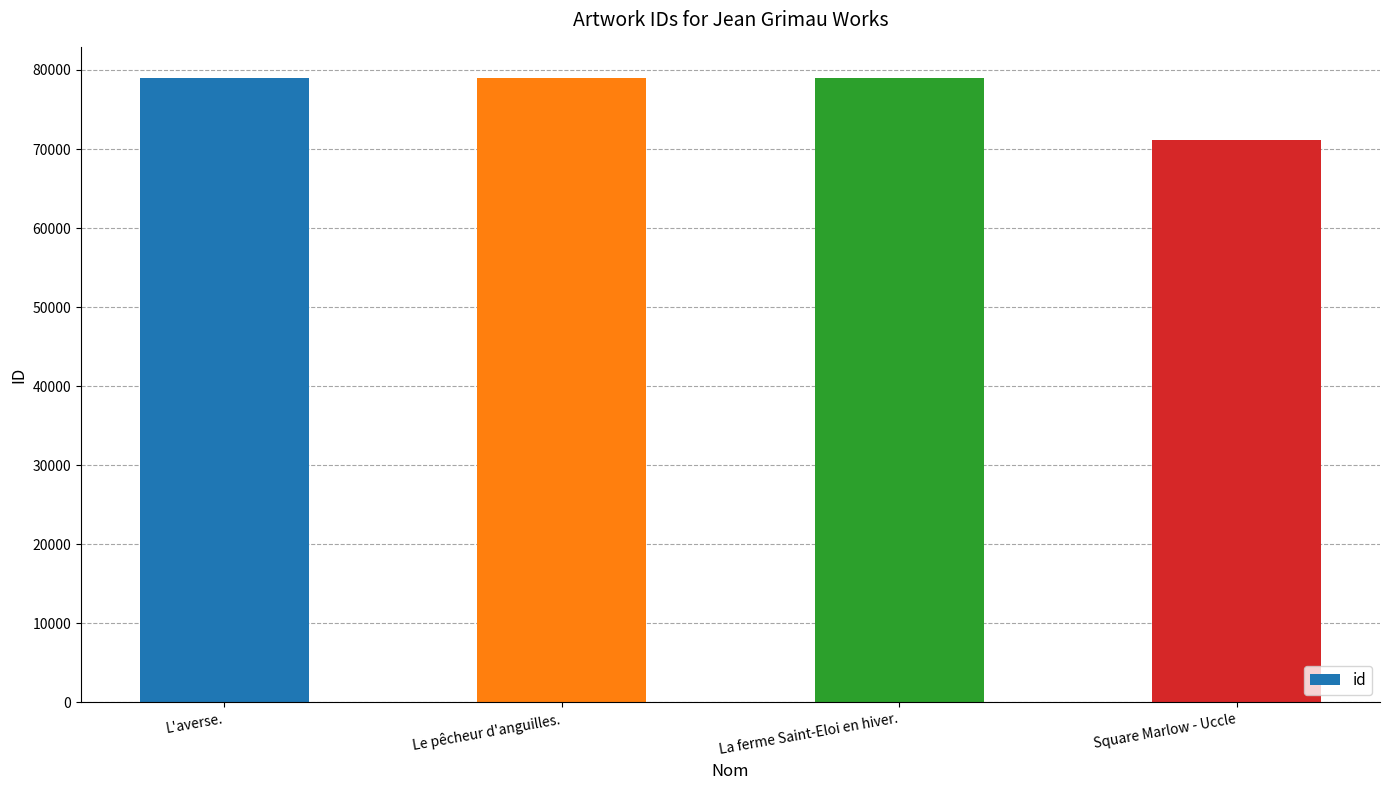

What is the difference between the maximum and minimum values?

7817